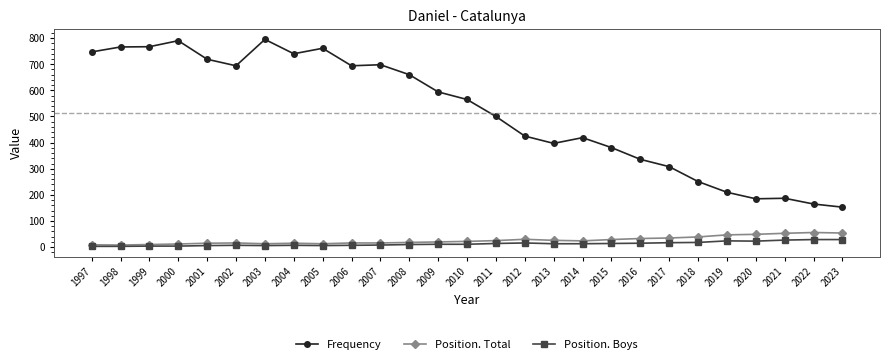

True or false: Position. Boys and Frequency intersect in this chart.

False